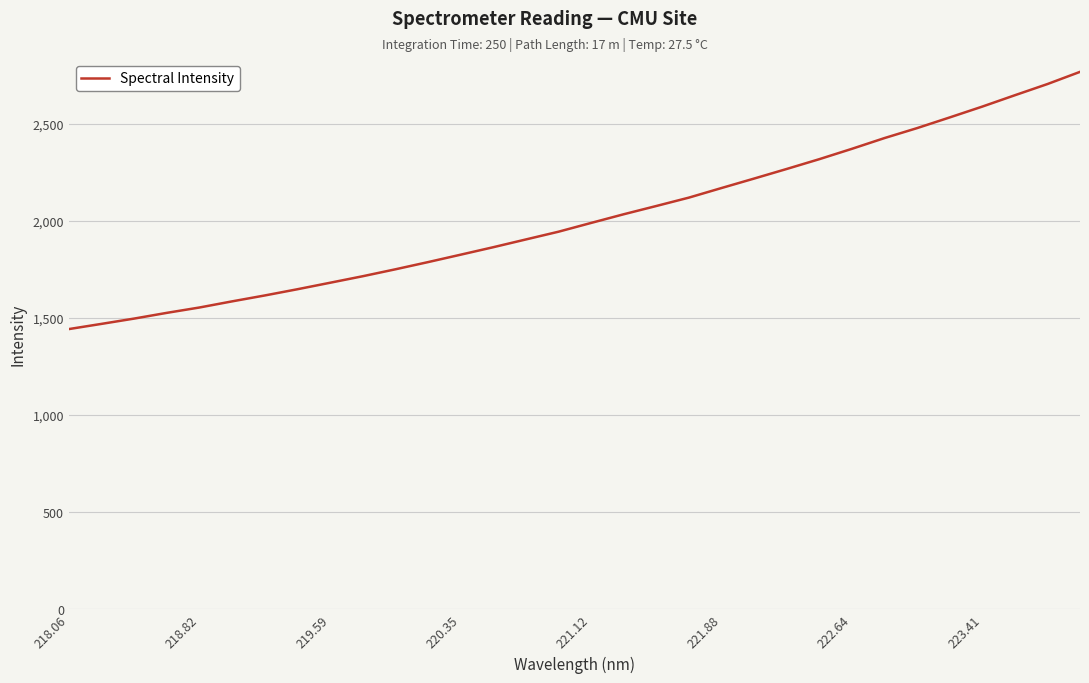

What is the difference between the maximum and minimum values?

1324.4